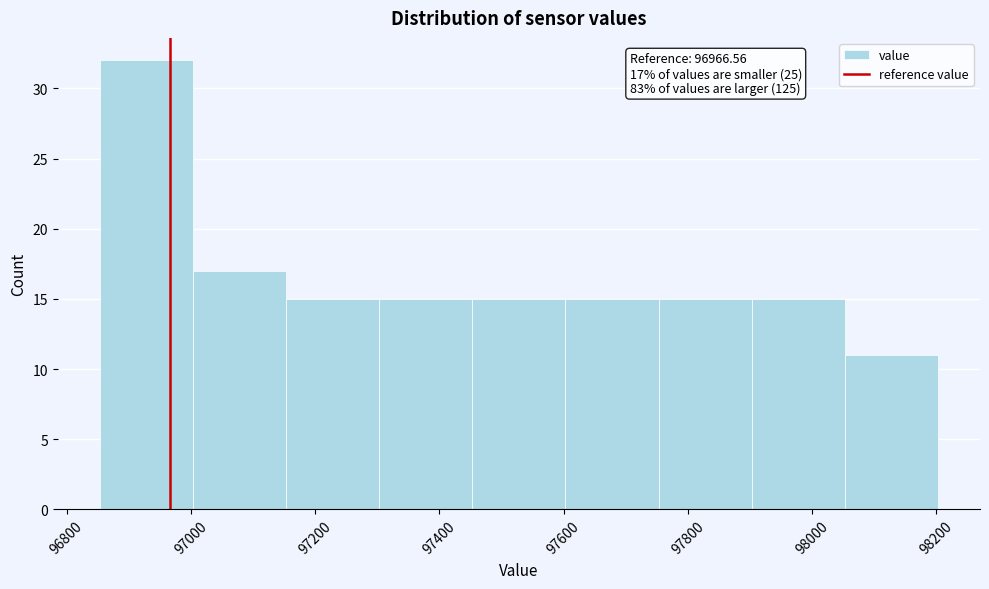

Which range on the x-axis has the tallest bar?

96860 to 97000